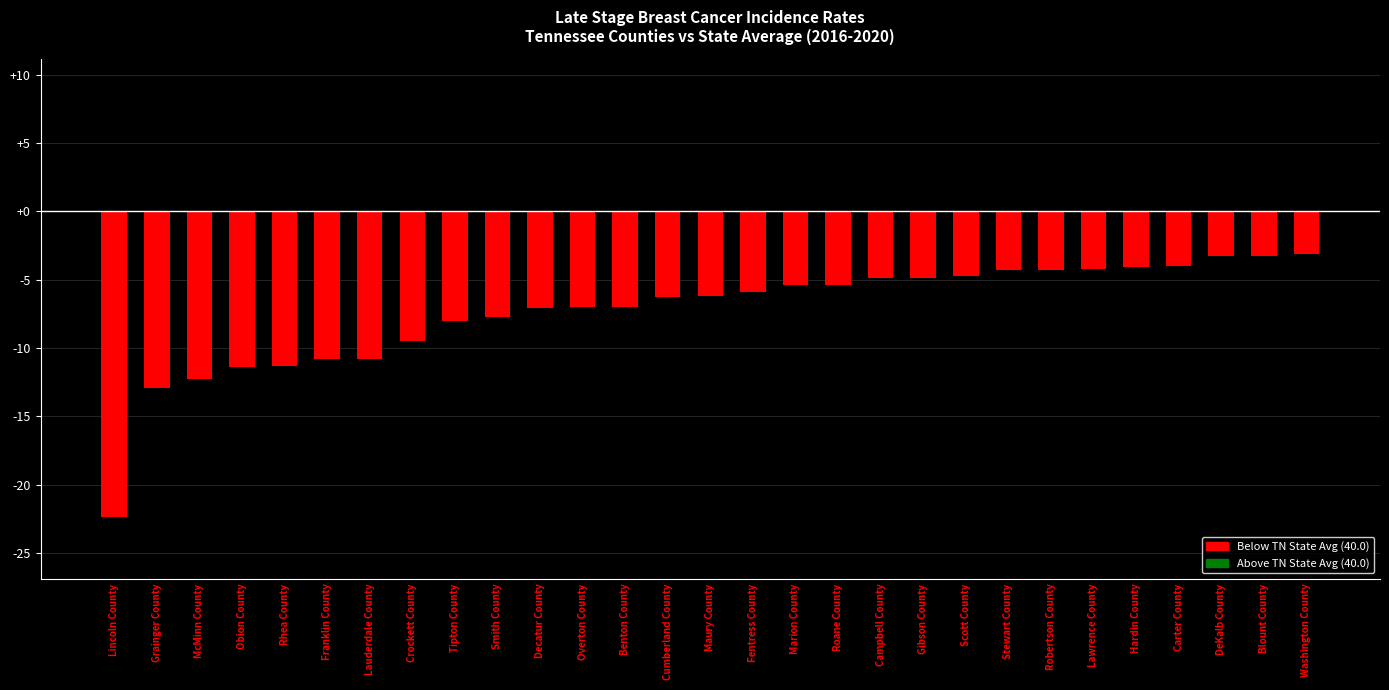

What position from the left is Benton County?

13